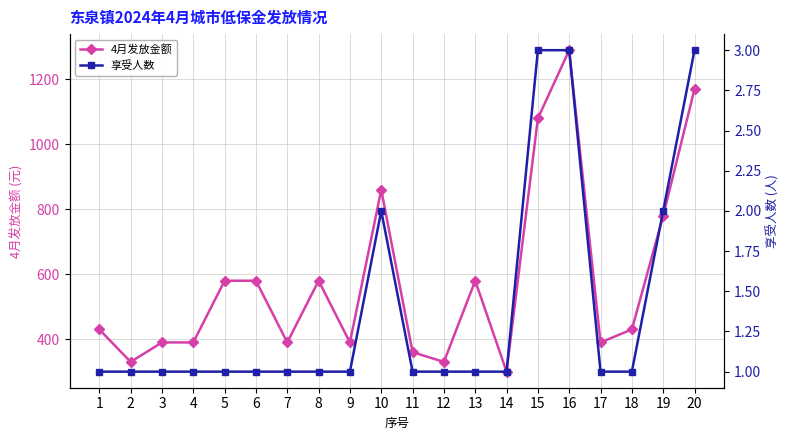

True or false: 4月发放金额 and 享受人数 cross at least once.

False